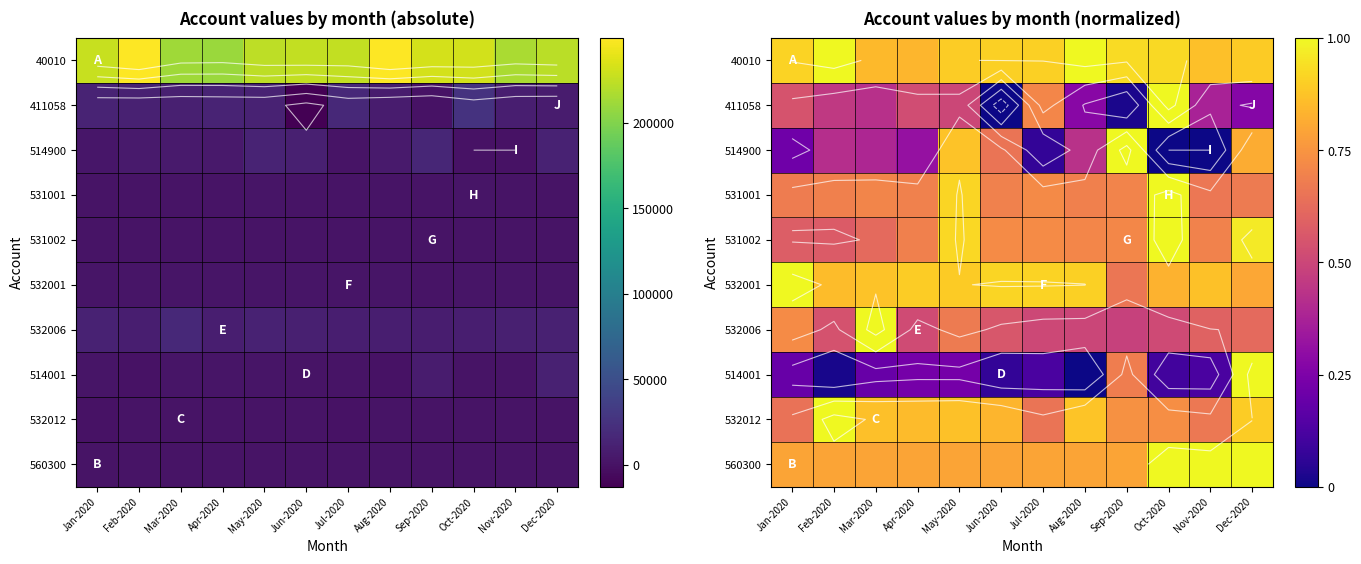

What is the sum of all 532001 values?

10.4